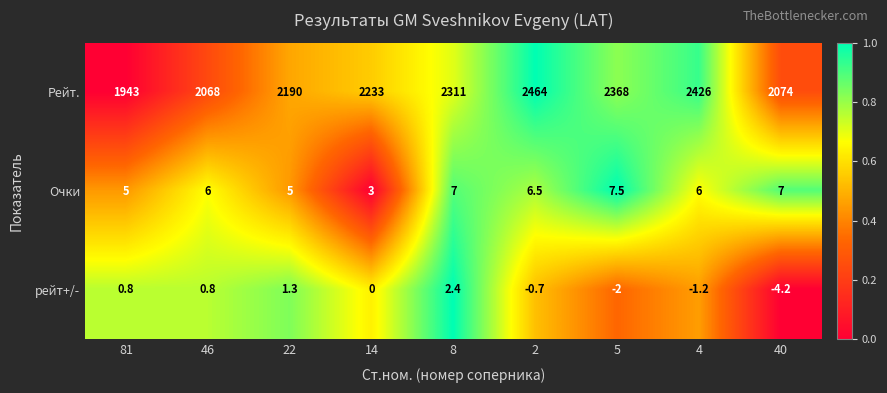

How many negative values does the рейт+/- series have?

4